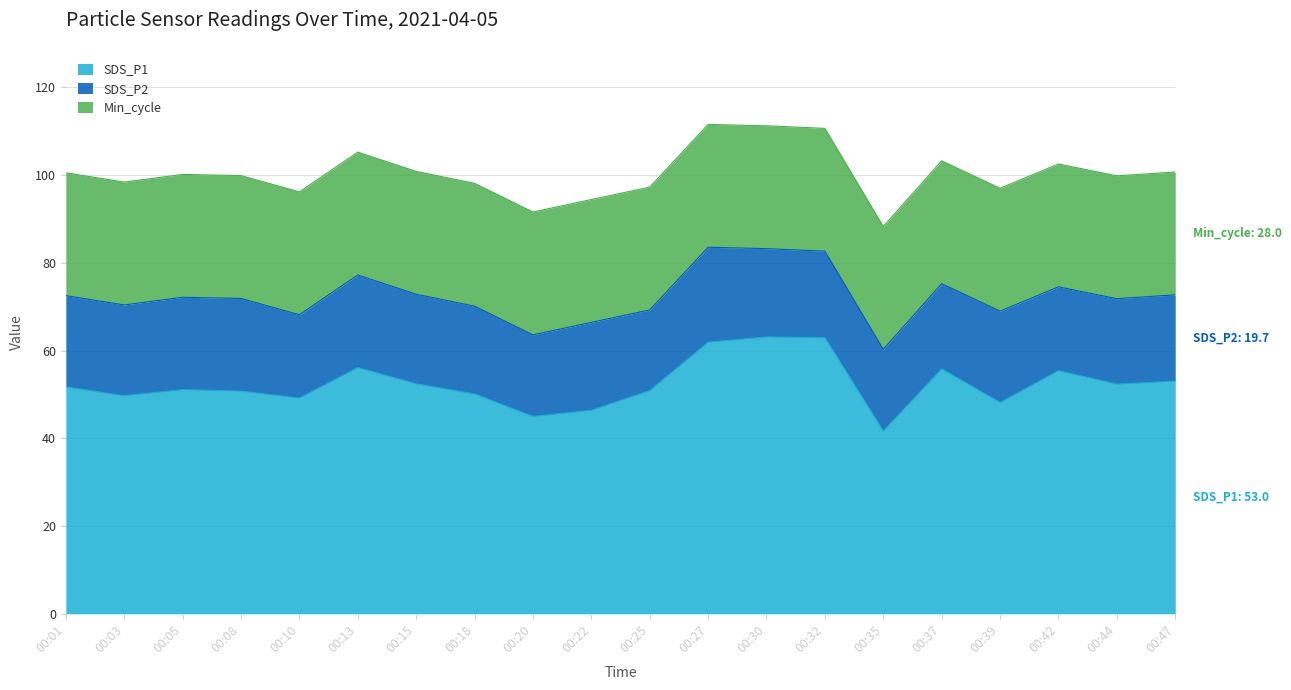

True or false: SDS_P1 and Min_cycle cross at least once.

False